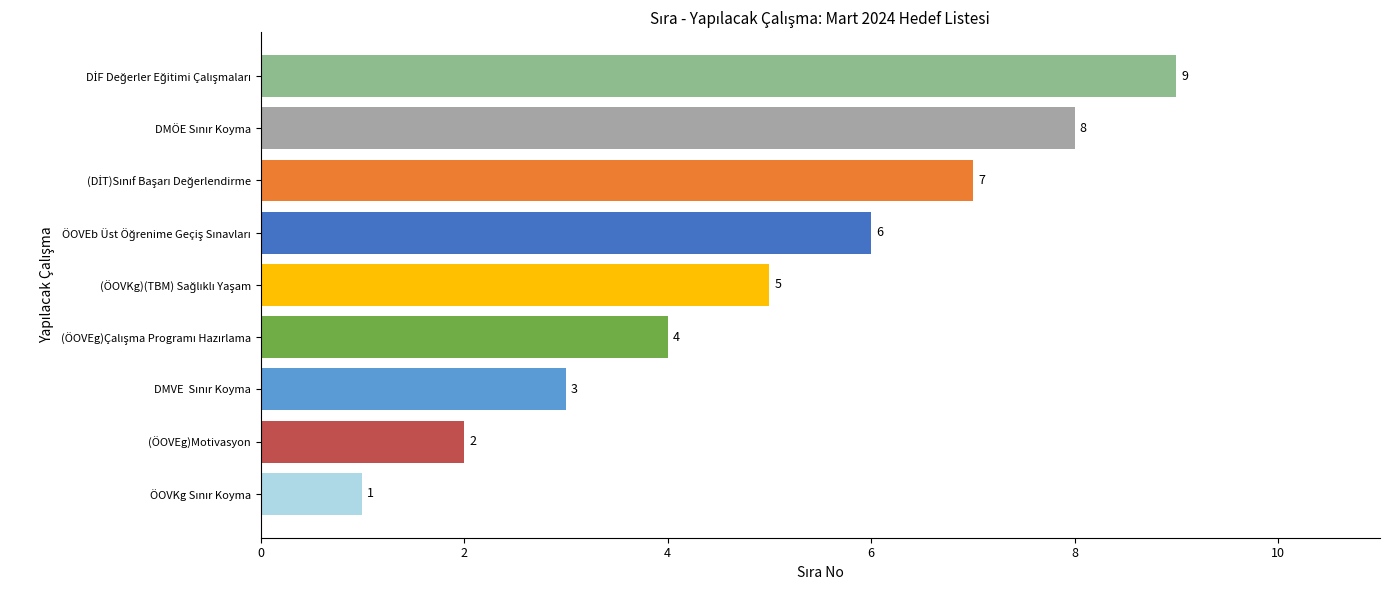

What is the sum of all values?

45